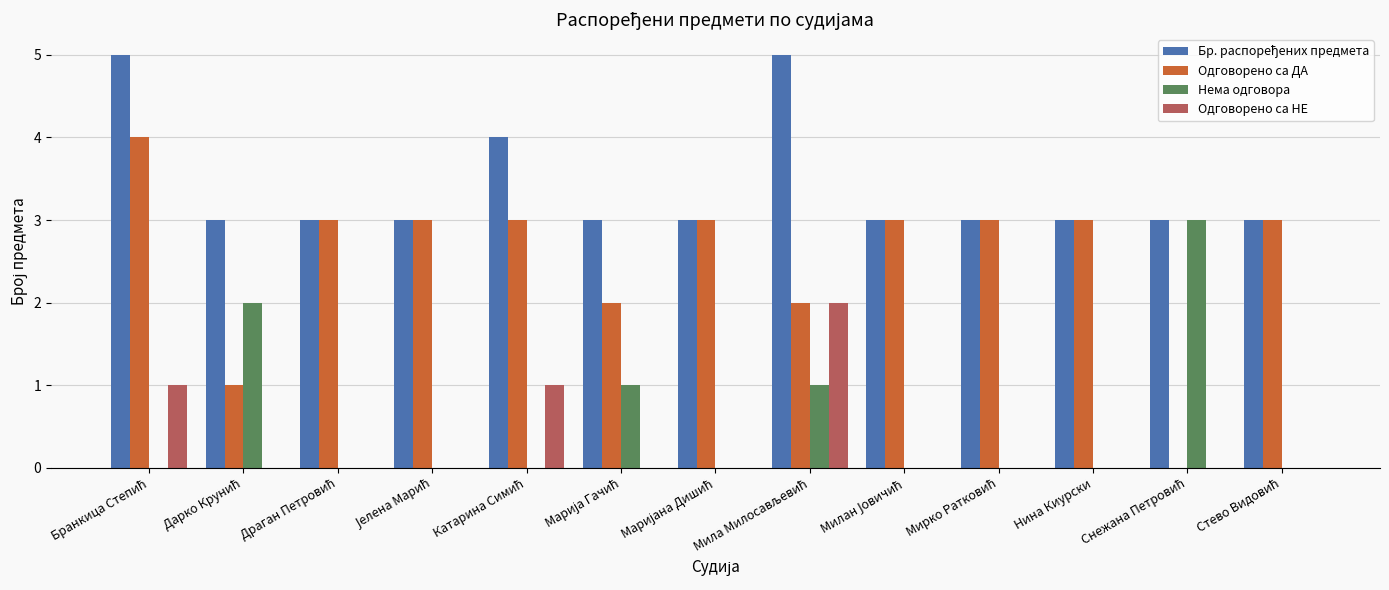

Which label corresponds to the smallest value in the chart?

Снежана Петровић